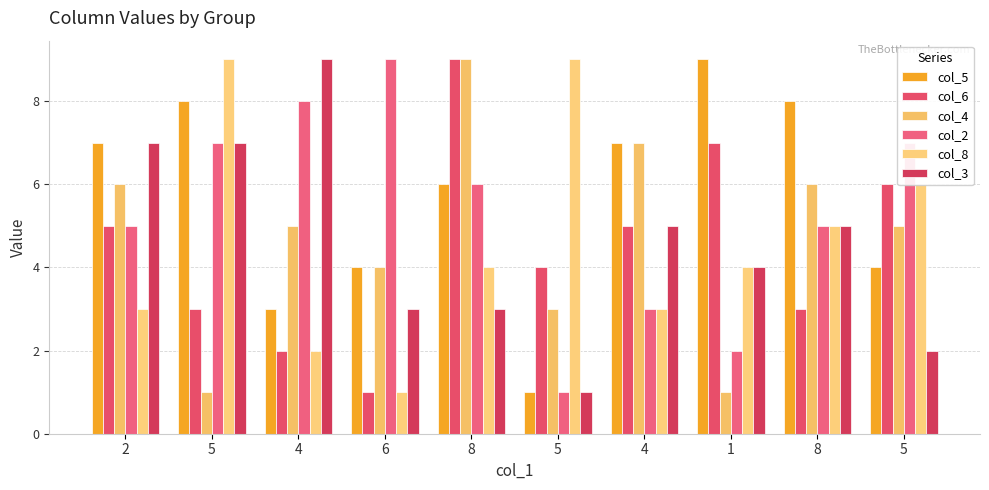

How many data points in col_5 are less than 7?

5